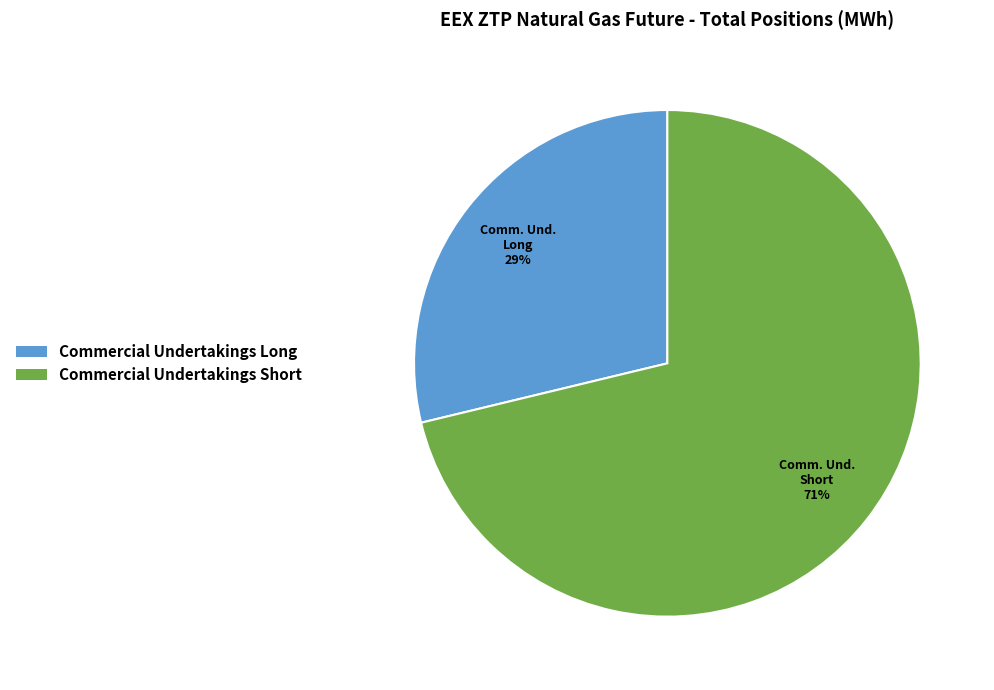

To the nearest percent, what is the difference between the largest and smallest slice percentages?

42%